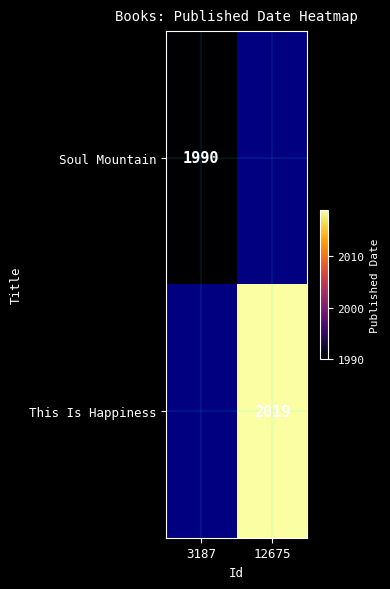

Between 3187 and 12675, which is larger?

12675